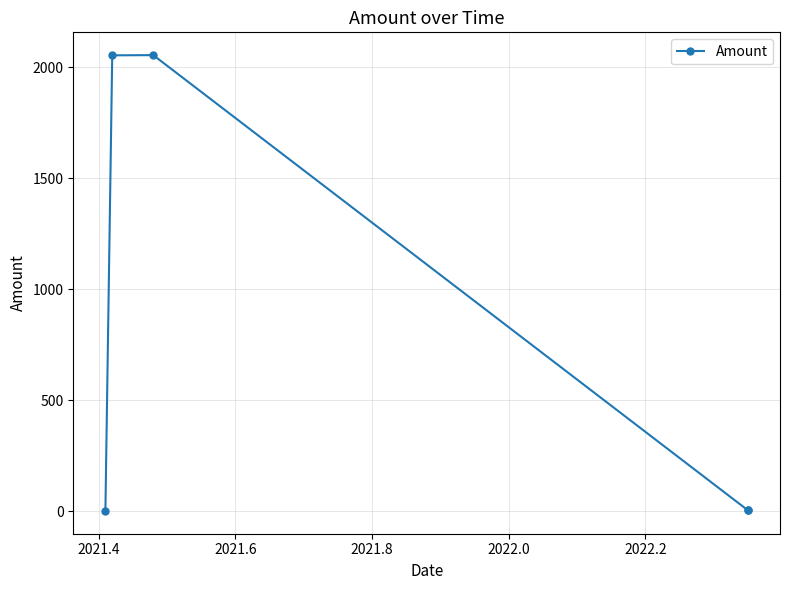

Approximately how many times larger is the value at 2022.0 compared to 2021.4?

0.4